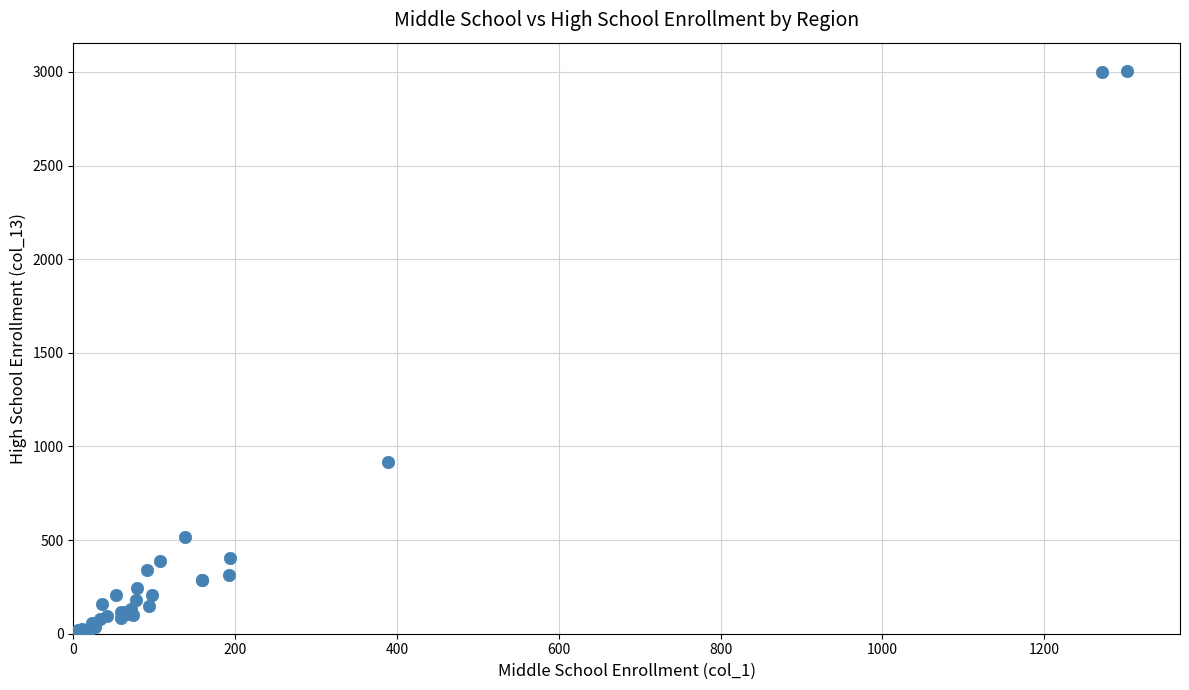

What Y value in the scatter plot is closest to 1503?

918